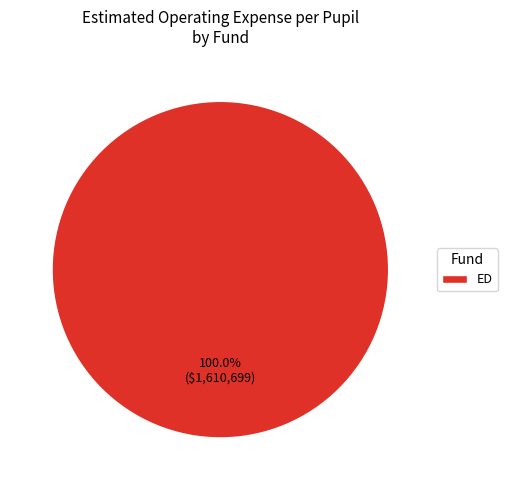

Which slice represents more than half of the pie?

ED